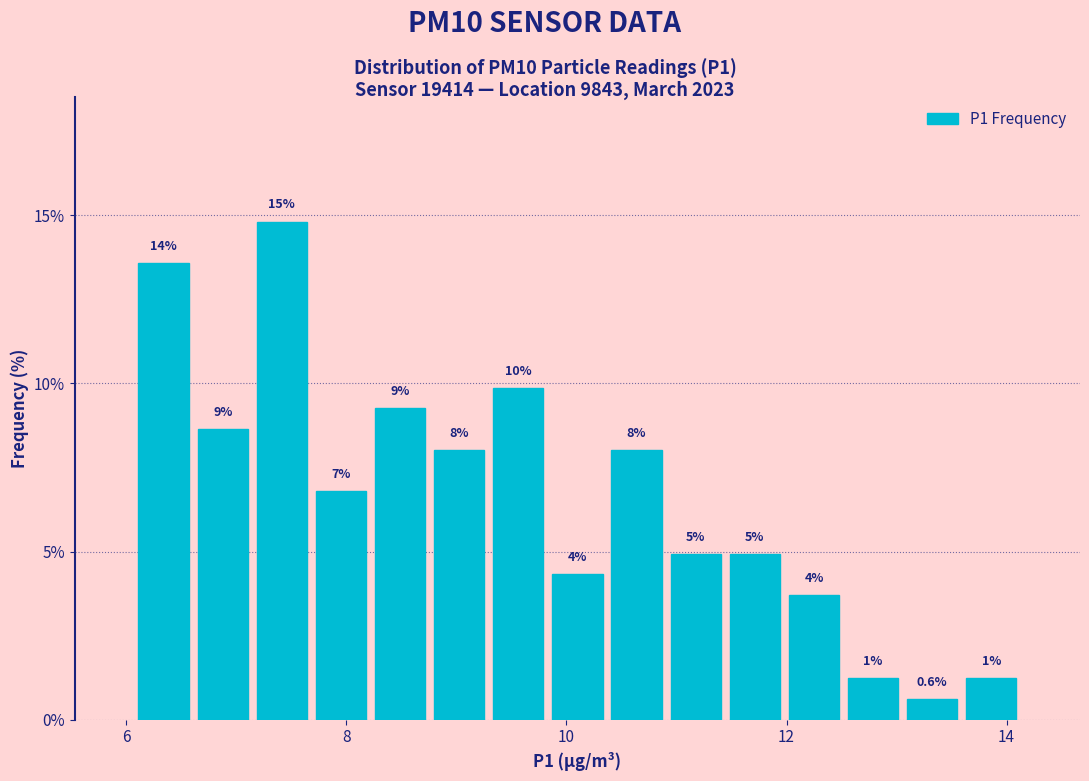

Around what value on the x-axis is the tallest bar? Give the approximate position of its centre, as read against the axis.

7.4